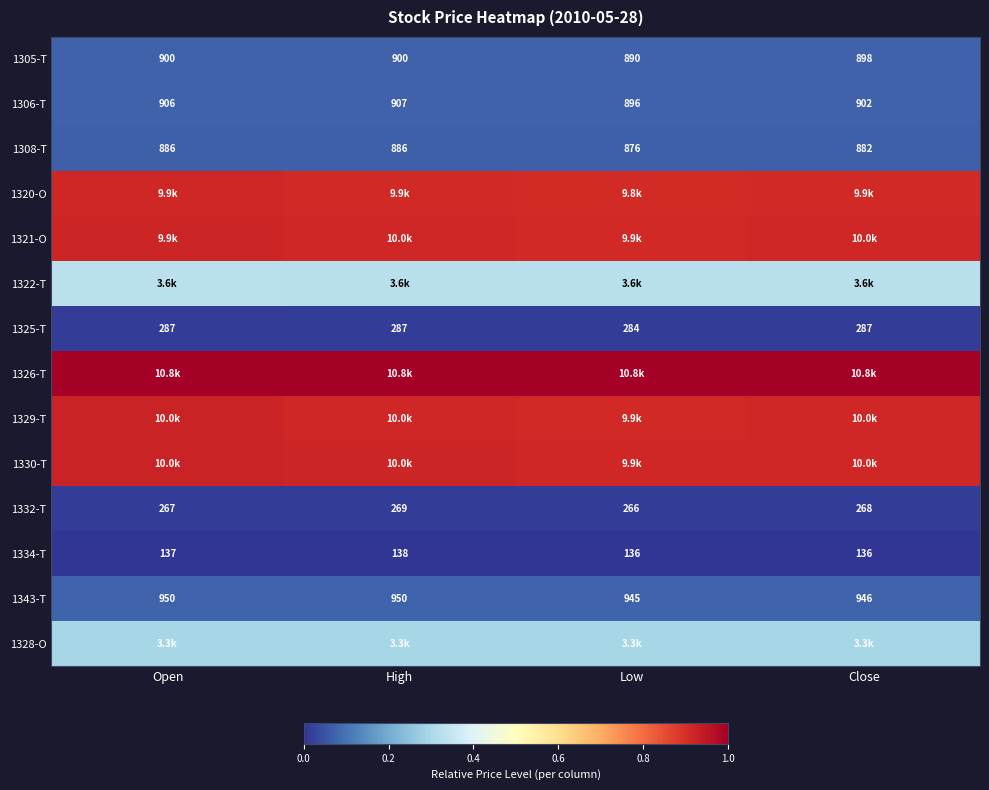

Which category has the lowest value in the 1325-T series?

Low